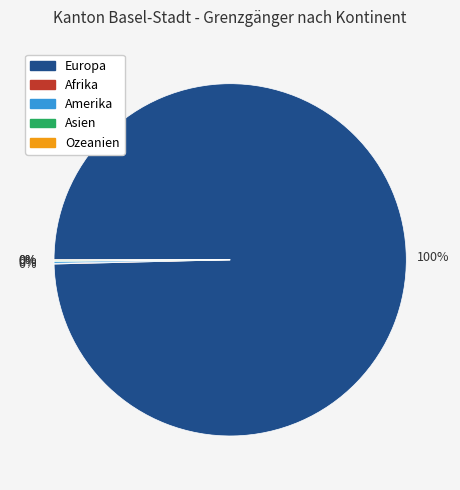

Does any single category account for the majority?

Yes